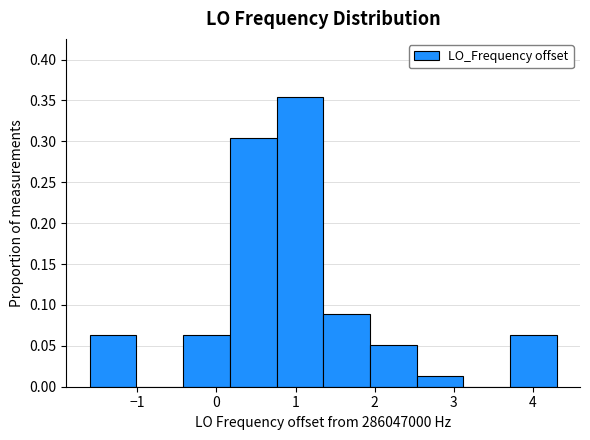

What is the height of the bar covering 1.9 to 2.5 on the x-axis? Neither the bar edges nor the heights are printed on the chart, so give them approximately, as read against the axes.

0.050